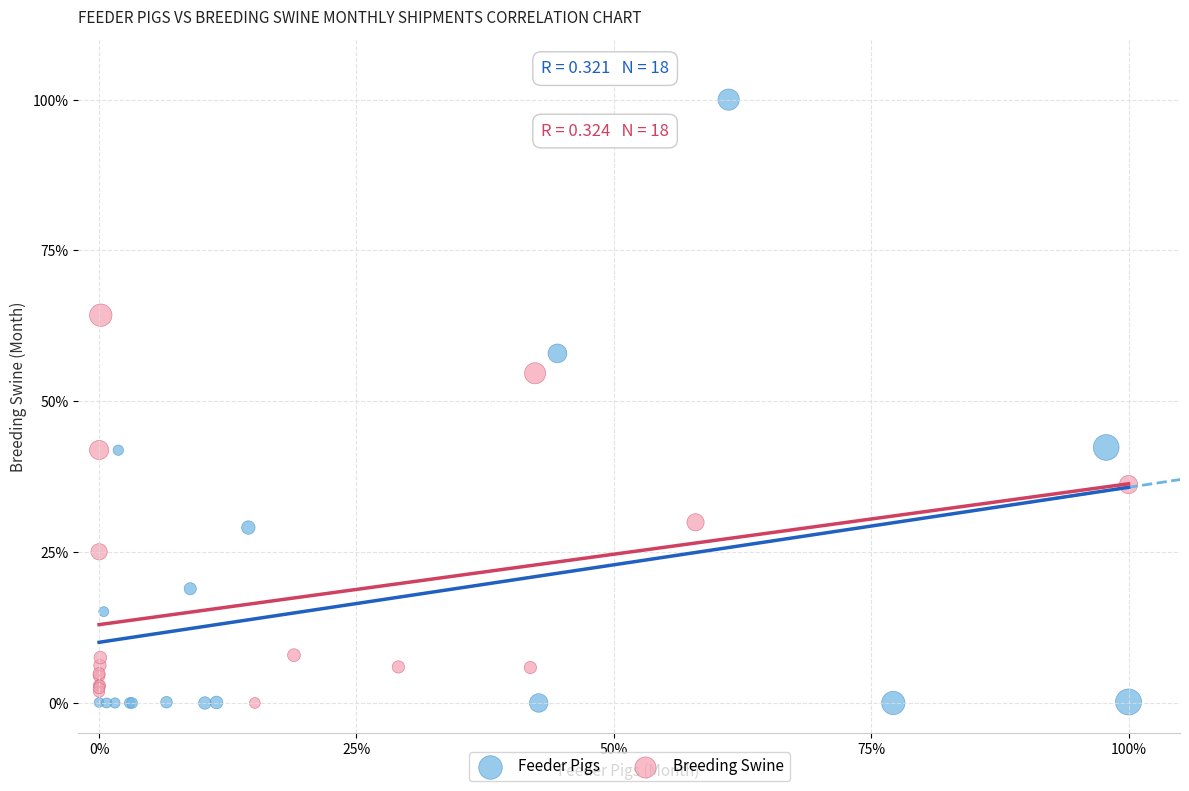

Which series reaches the maximum Y coordinate?

Feeder Pigs